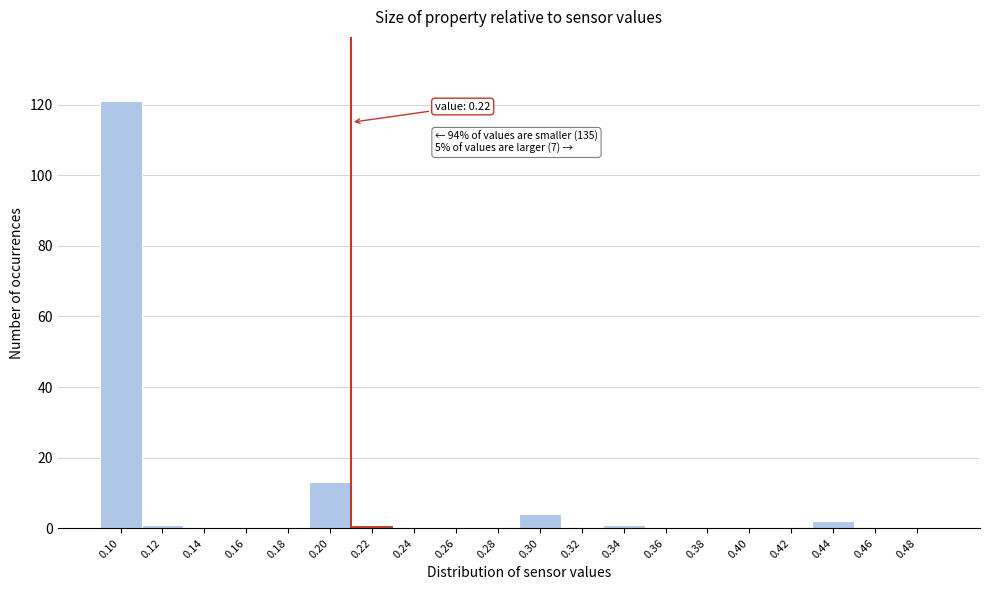

Reading left to right, extract all data points from this chart.

0.10=121	0.12=1	0.14=0	0.16=0	0.18=0	0.20=13	0.22=1	0.24=0	0.26=0	0.28=0	0.30=4	0.32=0	0.34=1	0.36=0	0.38=0	0.40=0	0.42=0	0.44=2	0.46=0	0.48=0